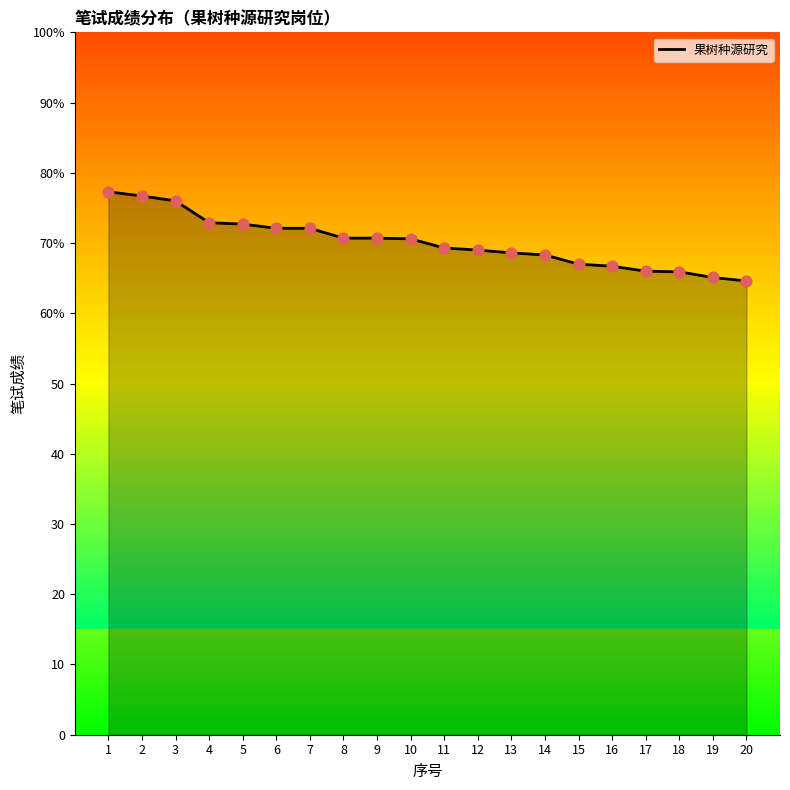

Approximately how many times larger is the value at 17 compared to 14?

1.0